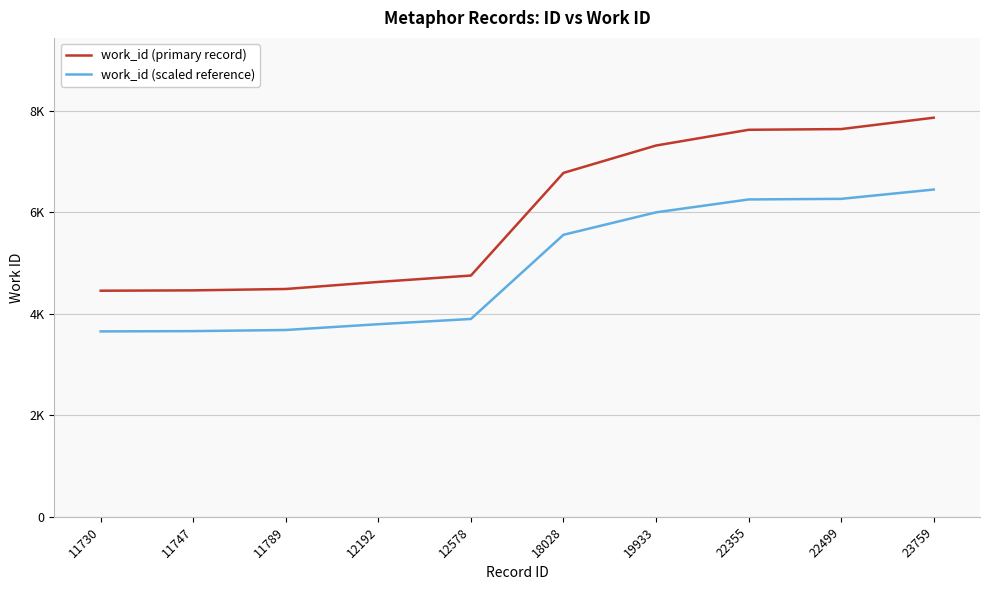

True or false: work_id (primary record) has a value of 2058.2 at 11747.

False